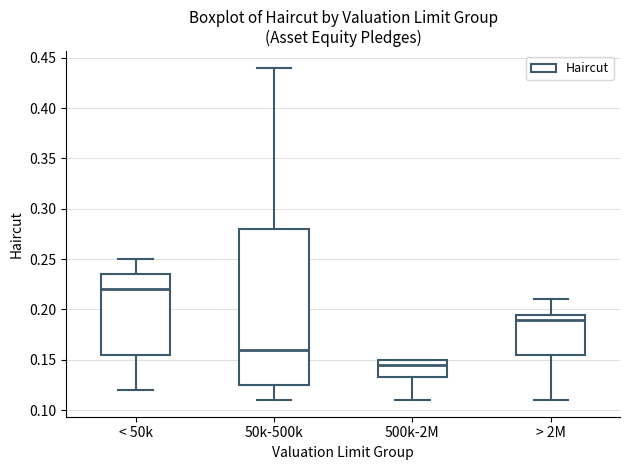

Reading left to right, transcribe this box plot: for each box, give where its median line is, the range the box spans, and where its two whiskers end, as read against the y-axis. The values are not printed on the chart, so give them approximately, as read against the axis.

< 50k: median 0.220, box 0.155 to 0.235, whiskers 0.120 to 0.250
50k-500k: median 0.160, box 0.125 to 0.280, whiskers 0.110 to 0.440
500k-2M: median 0.145, box 0.135 to 0.150, whiskers 0.110 to 0.150
> 2M: median 0.190, box 0.155 to 0.195, whiskers 0.110 to 0.210